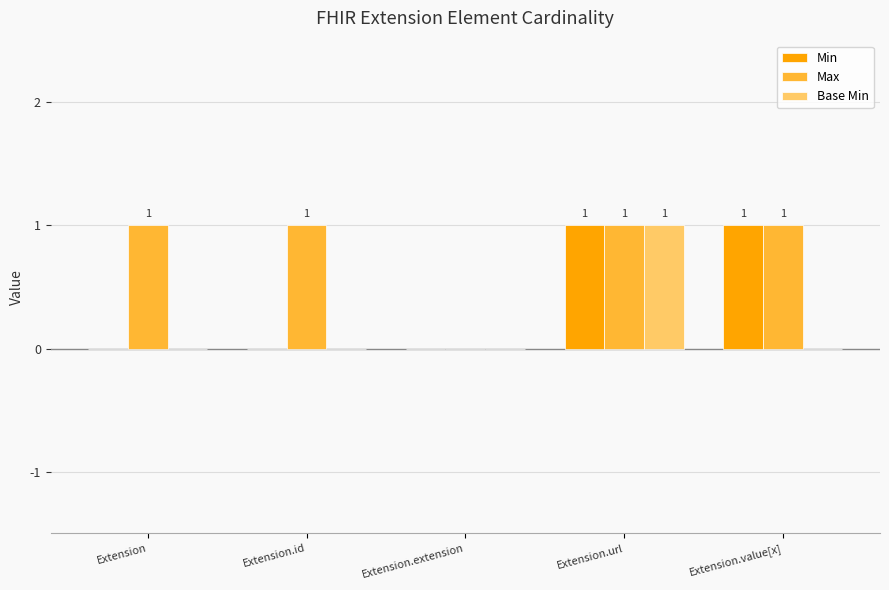

At which category is the sum across all series the highest?

Extension.url